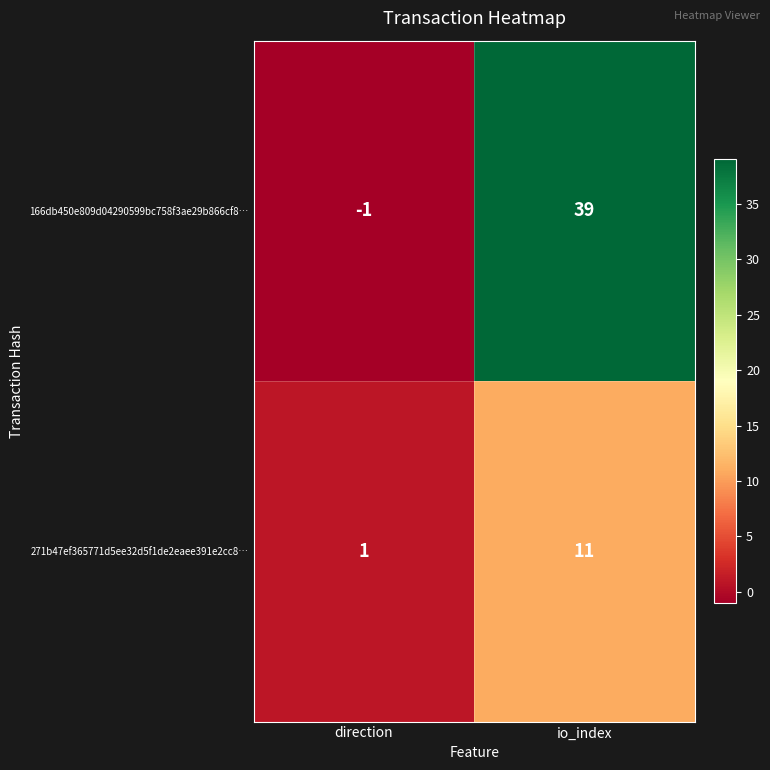

How many negative values does the 166db450e809d04290599bc758f3ae29b866cf8… series have?

1